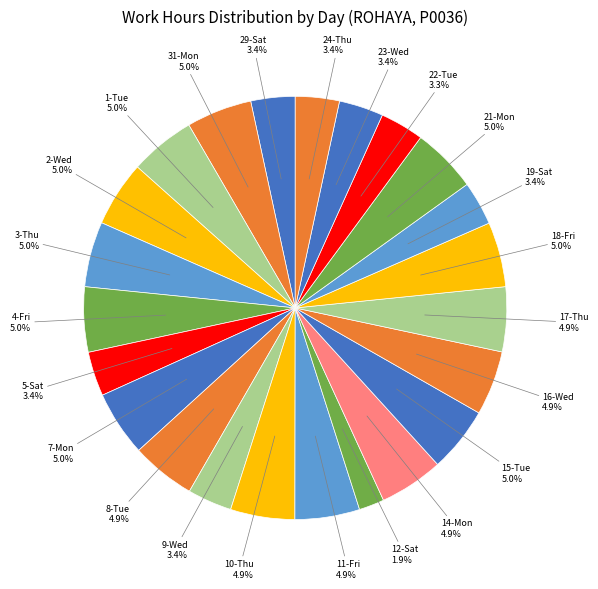

What portion of the pie excludes 9-Wed?

96.6%